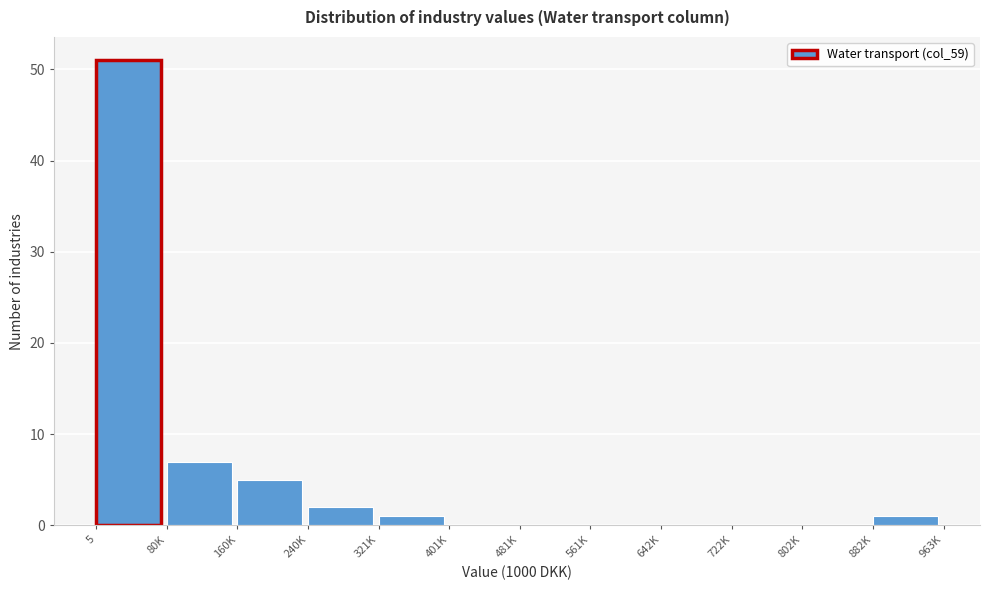

Reading right to left, list all the values displayed in this chart.

882K=1	802K=0	722K=0	642K=0	561K=0	481K=0	401K=0	321K=1	240K=2	160K=5	80K=7	5=51